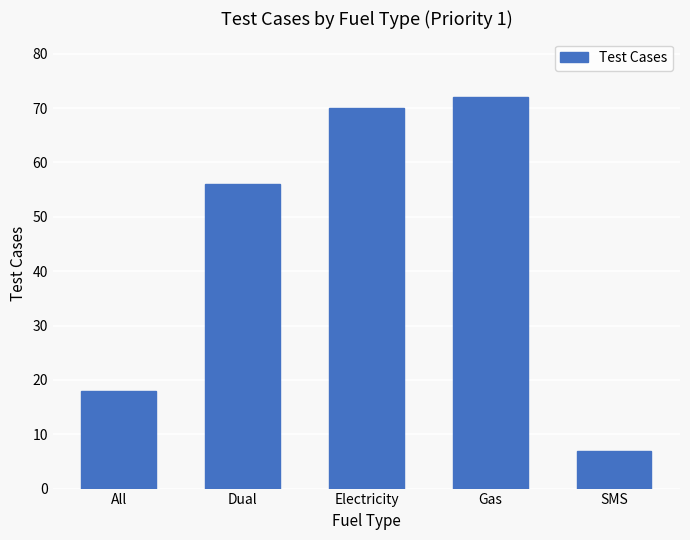

What is the sum of all values?

223